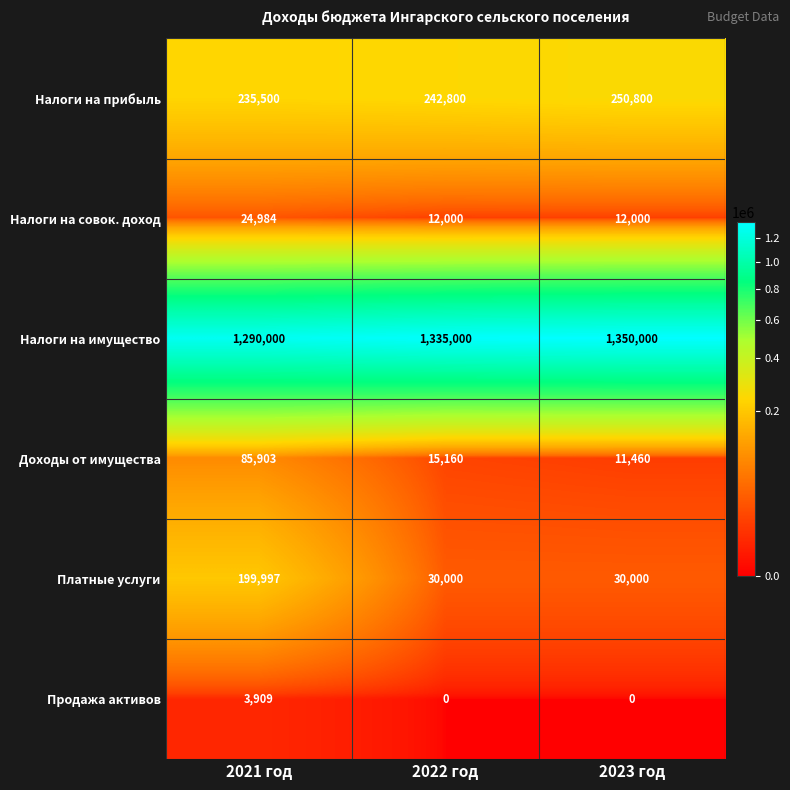

Rank the series at 2023 год from lowest to highest value.

Продажа активов, Доходы от имущества, Налоги на совок. доход, Платные услуги, Налоги на прибыль, Налоги на имущество